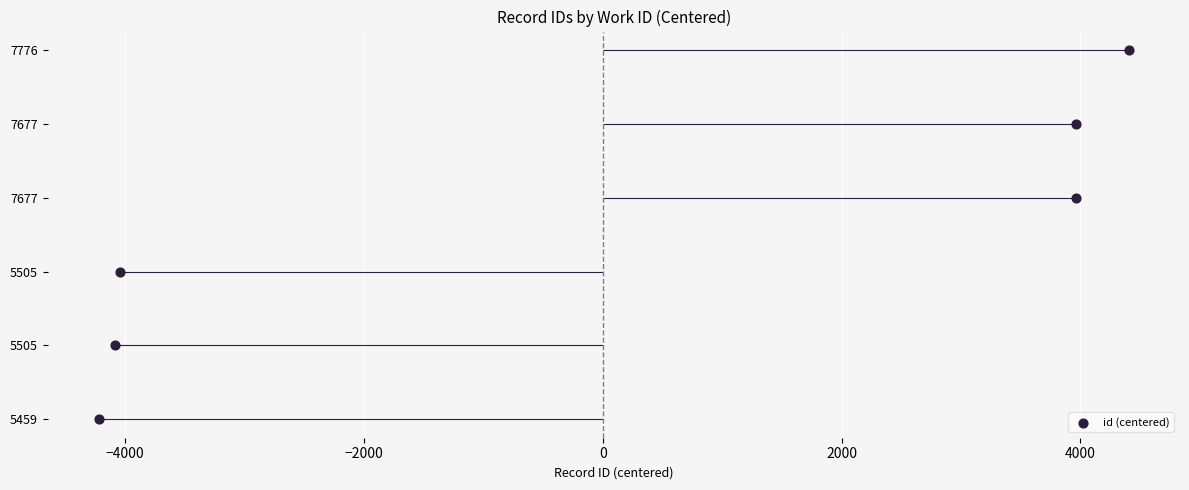

What is the change in value from −2000 to 0?

+1